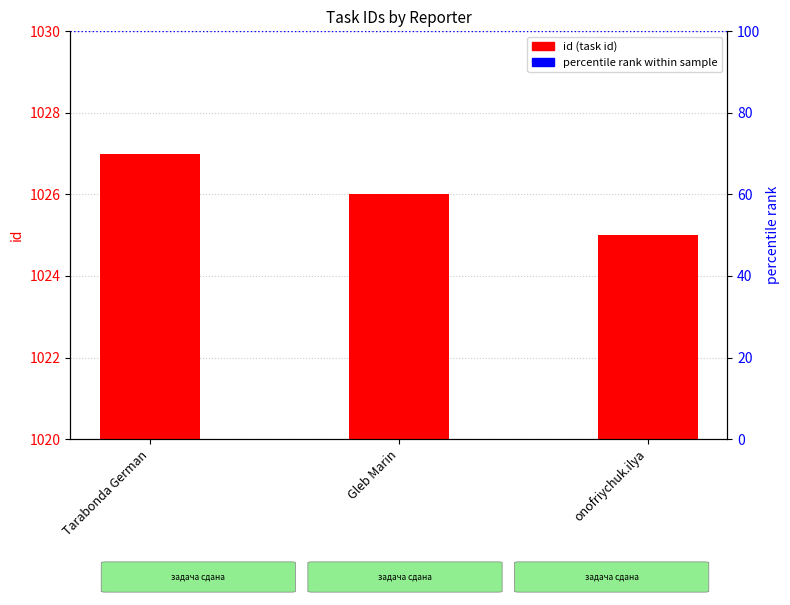

Which has a higher value, onofriychuk.ilya or Gleb Marin?

Gleb Marin